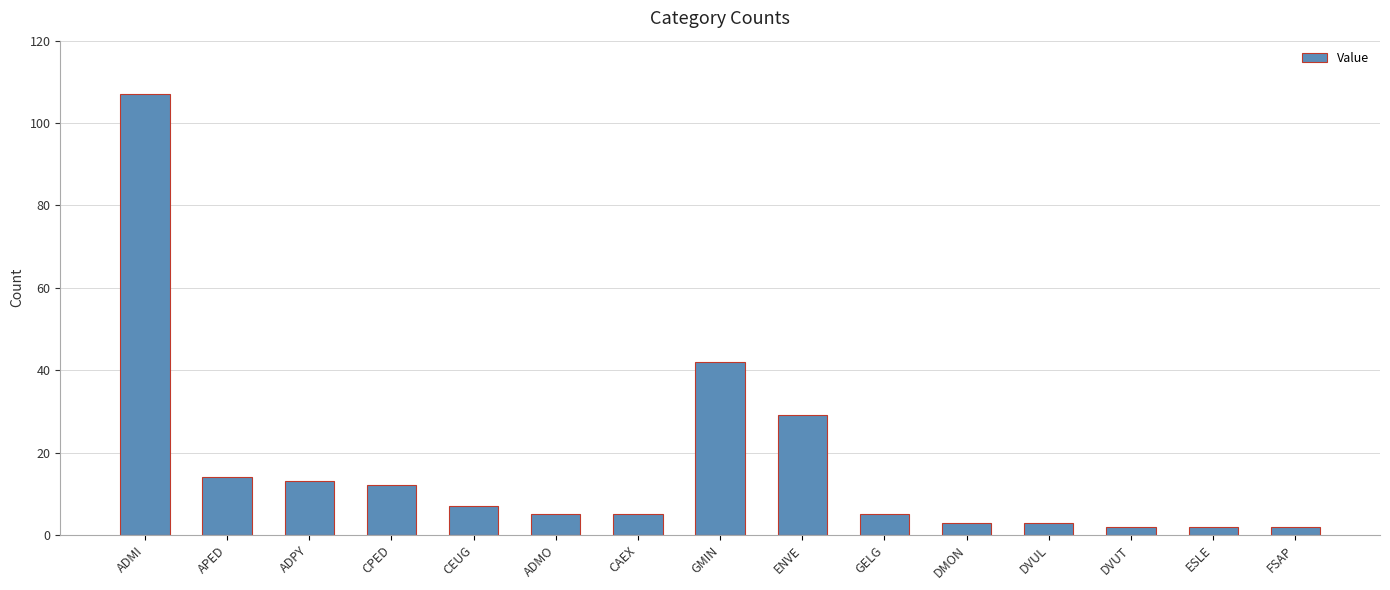

How many categories are shown in the chart?

15